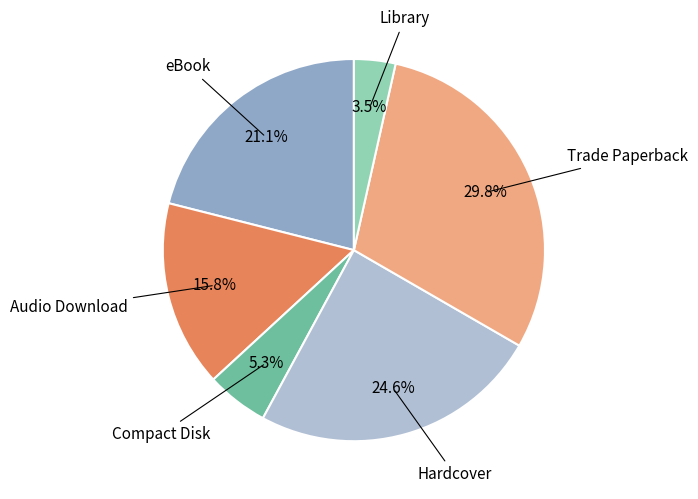

Approximately how many times larger is the value at Trade Paperback compared to Library?

8.5